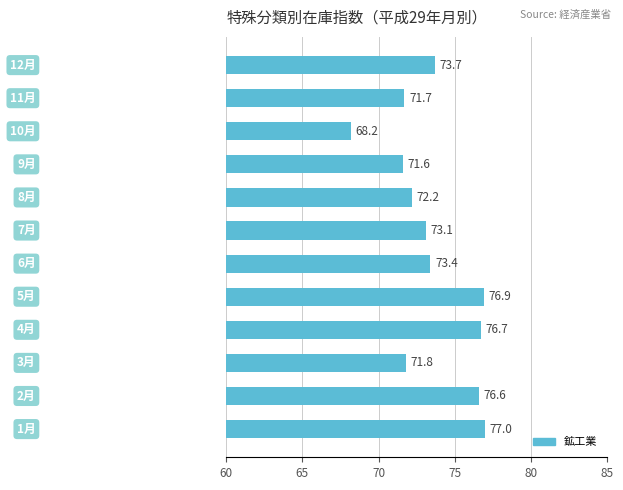

How many bars are there in total?

12